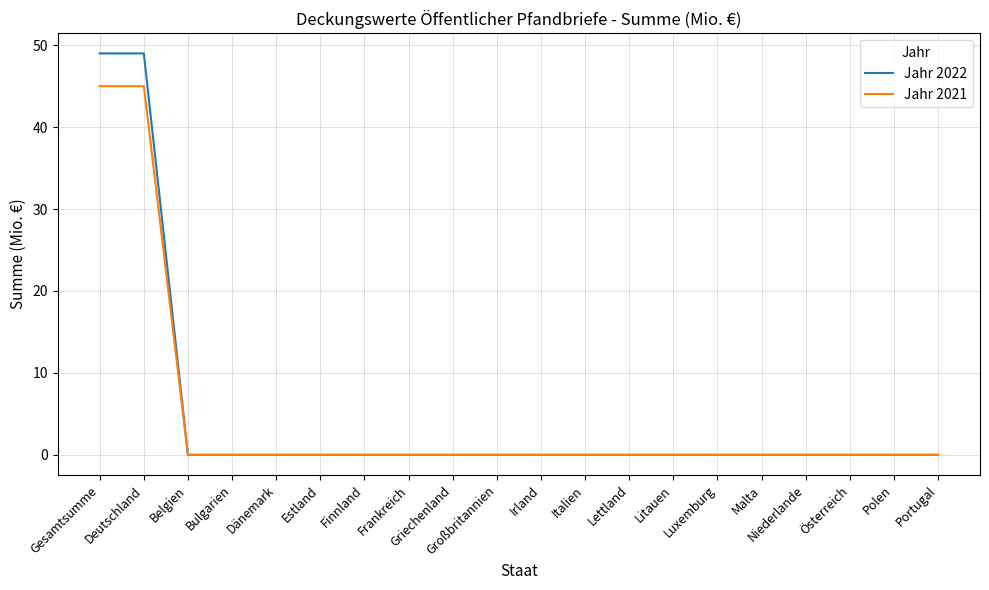

What is the maximum value shown in the chart?

49